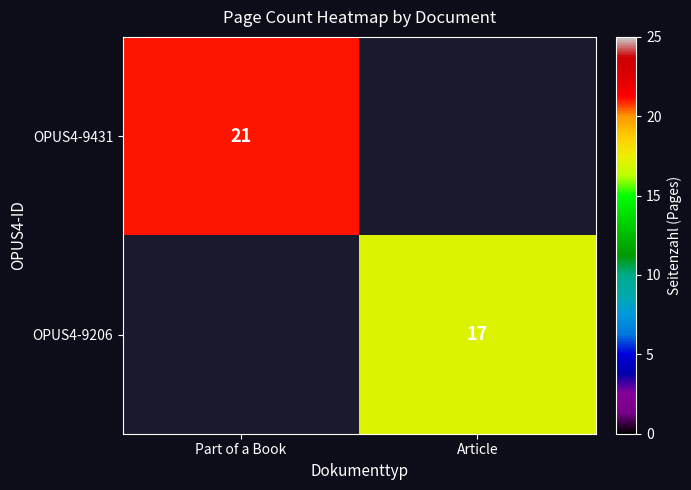

True or false: OPUS4-9206 has a value of 6 at Article.

False